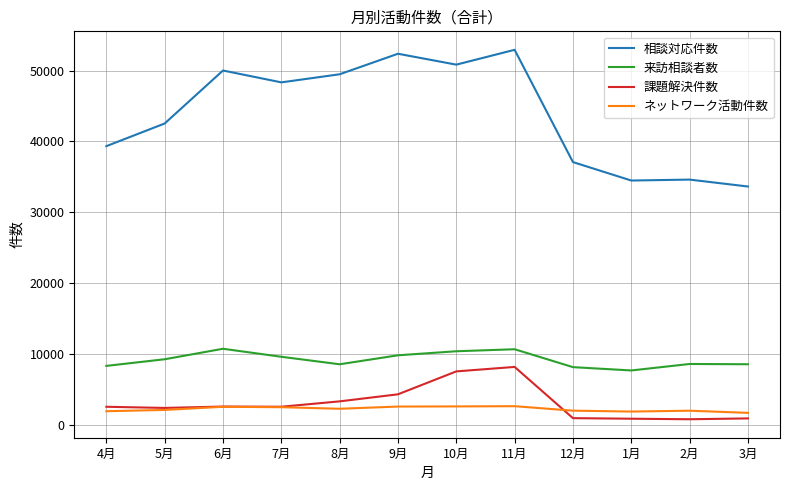

Where is the first local maximum for 来訪相談者数?

6月